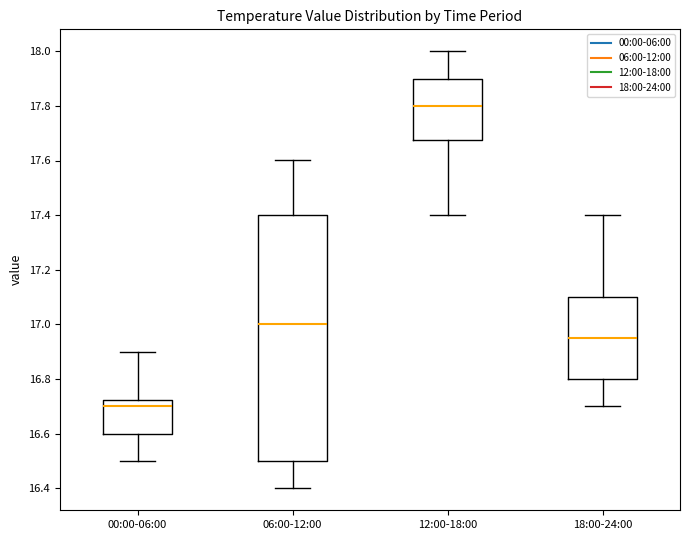

Which box's median line is the highest?

12:00-18:00